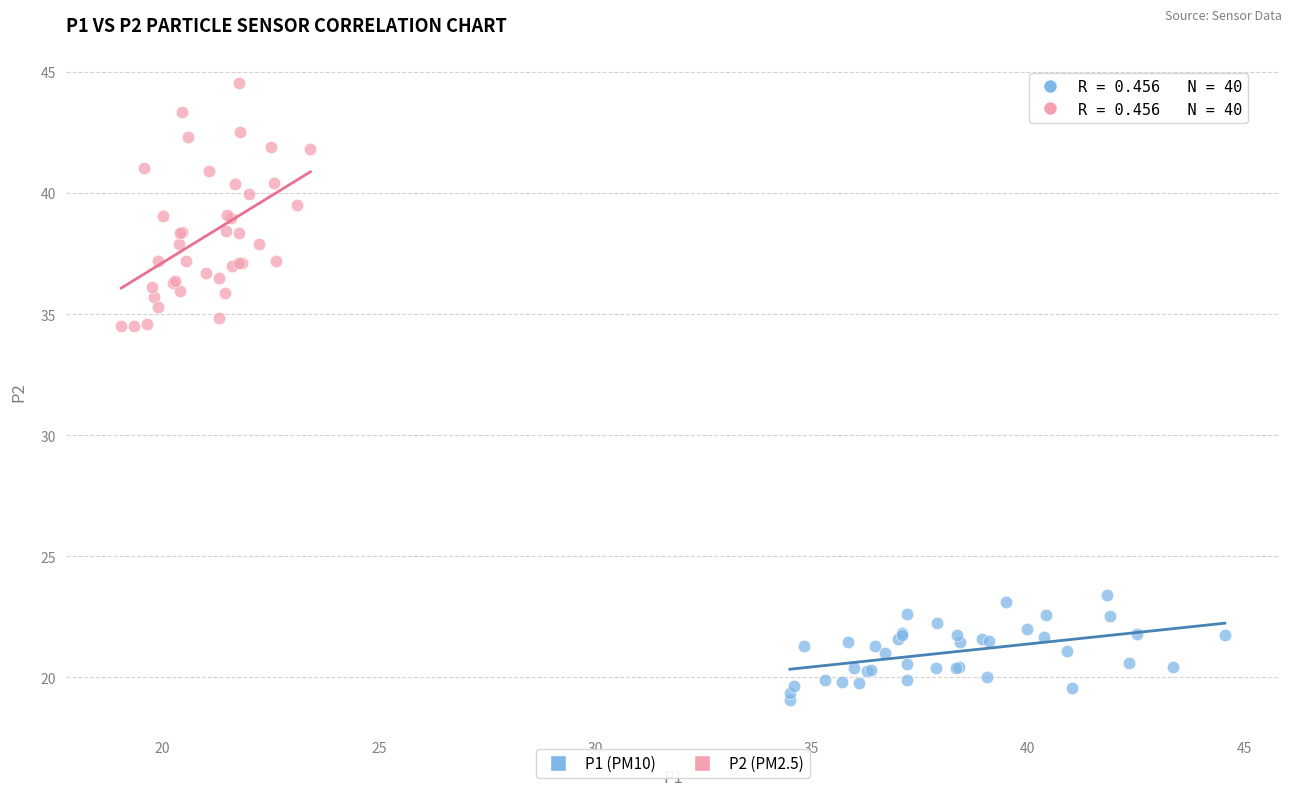

Which series reaches the minimum Y coordinate?

P1 (PM10)